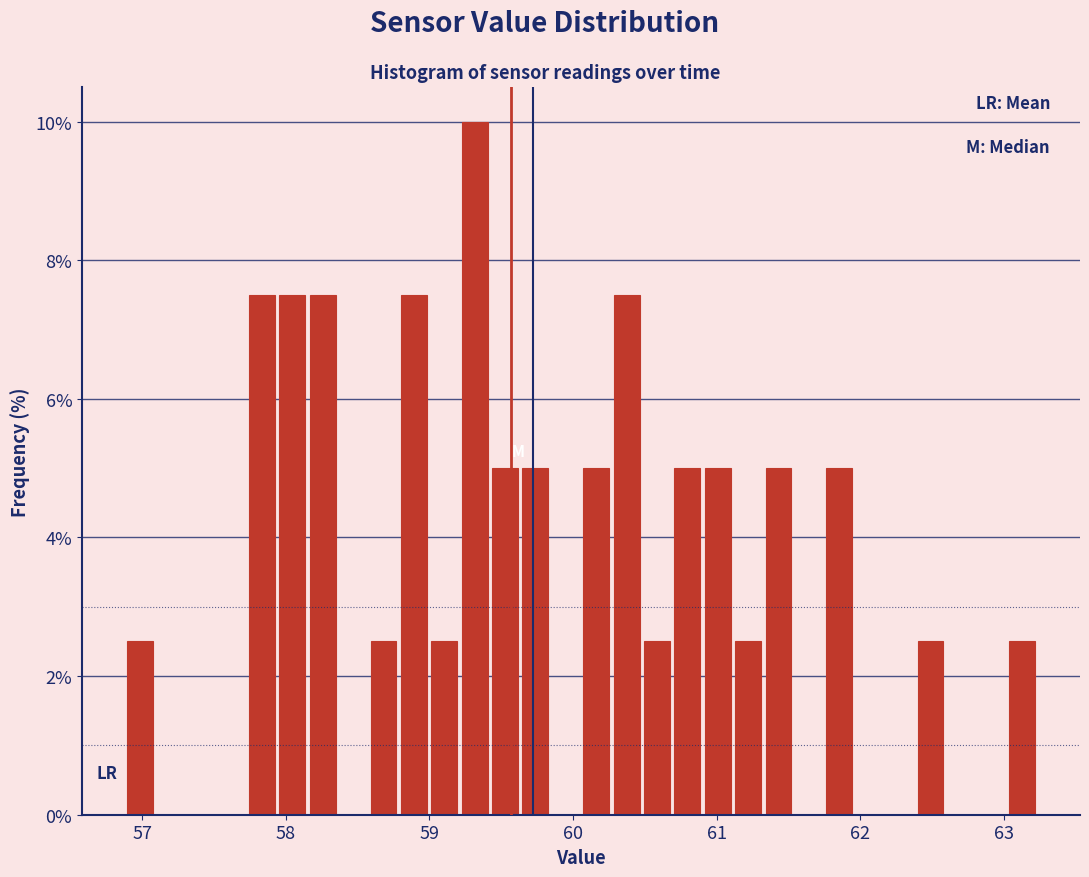

Read against the x-axis, roughly where is the centre of the tallest bar?

59.3